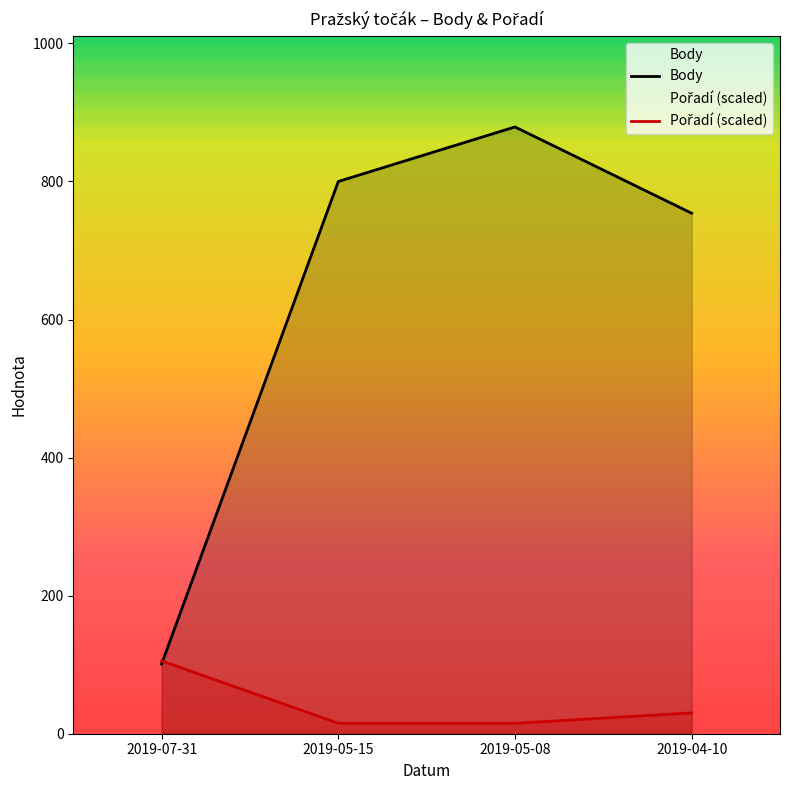

Which category has the highest value in the Body series?

2019-05-08